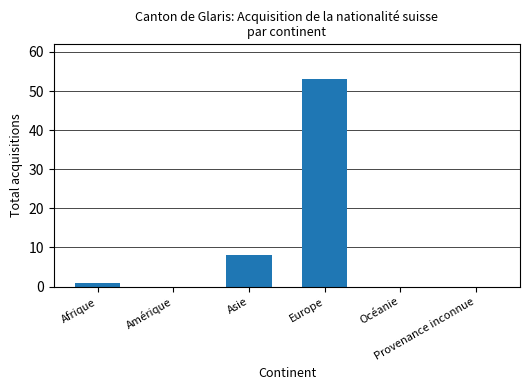

How many categories are shown in the chart?

6